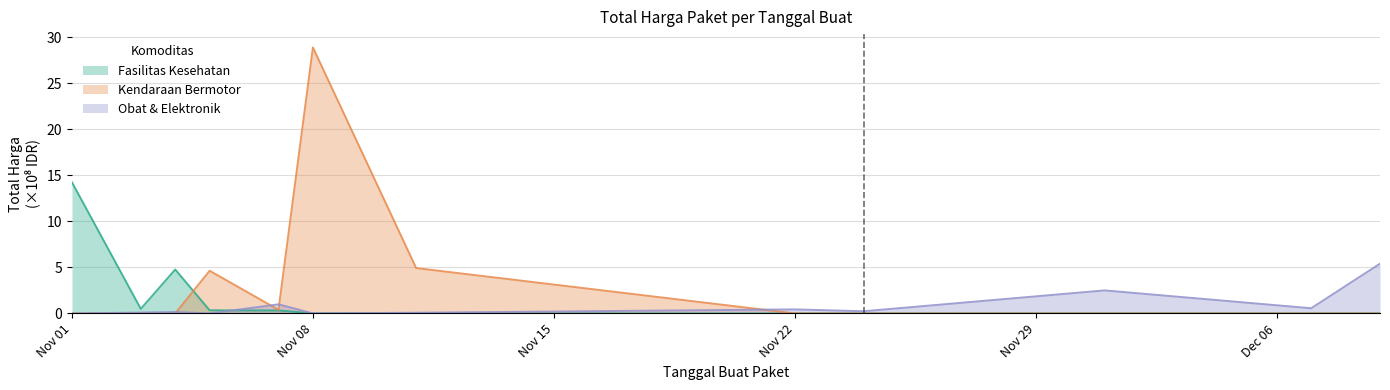

List the series in order of their peak value, lowest first.

Obat & Elektronik, Fasilitas Kesehatan, Kendaraan Bermotor